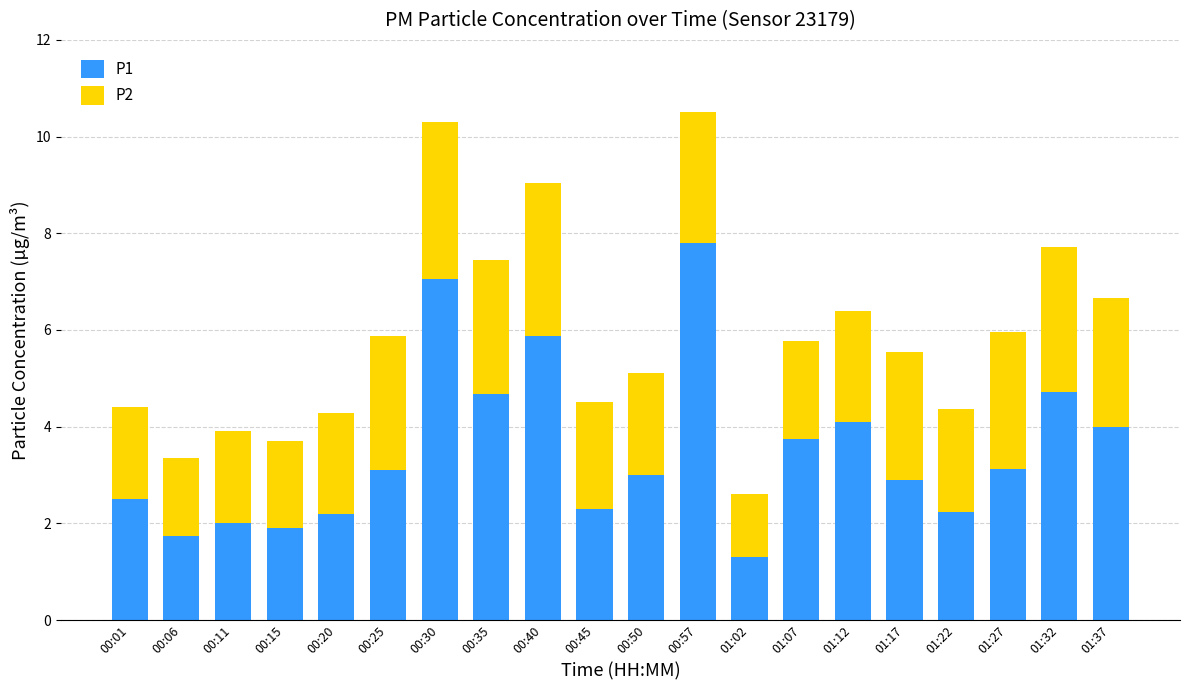

Which category has the highest value in the P1 series?

00:57